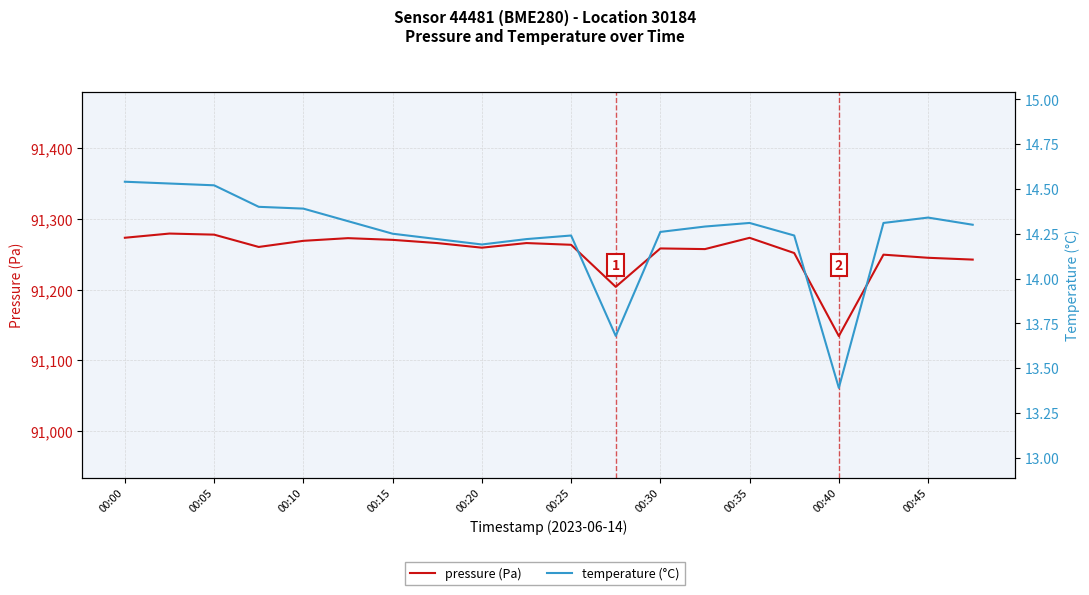

True or false: pressure (Pa) and temperature (°C) cross at least once.

False